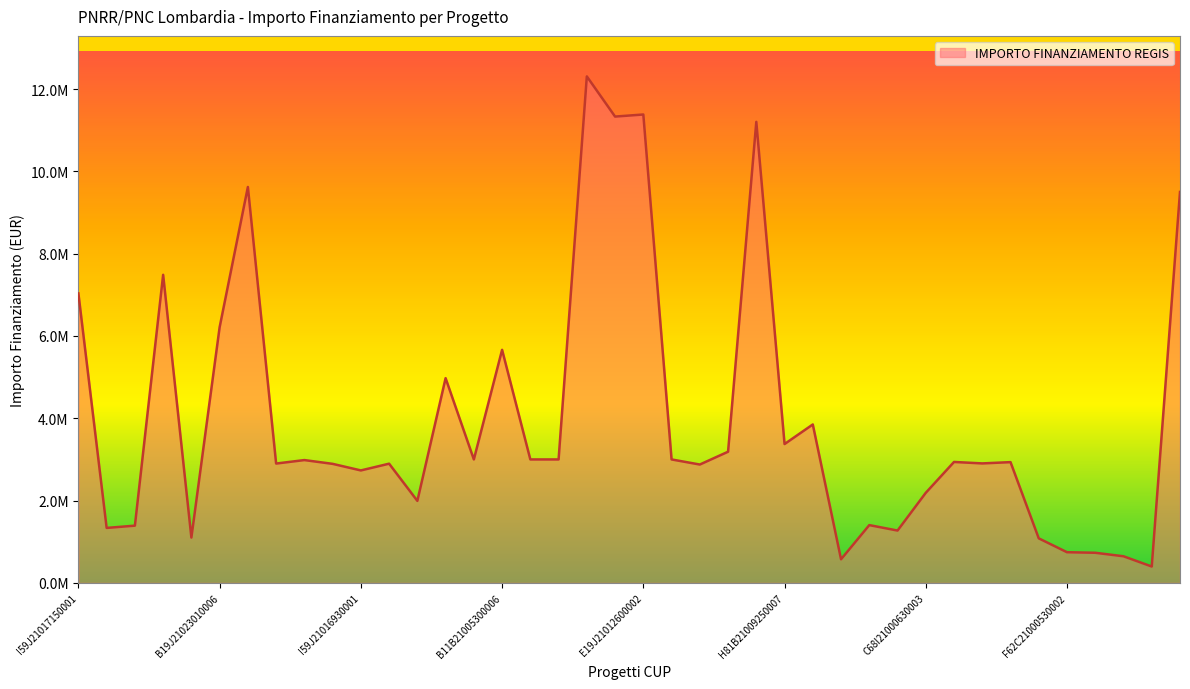

Does the chart display data point markers on the line(s)?

No